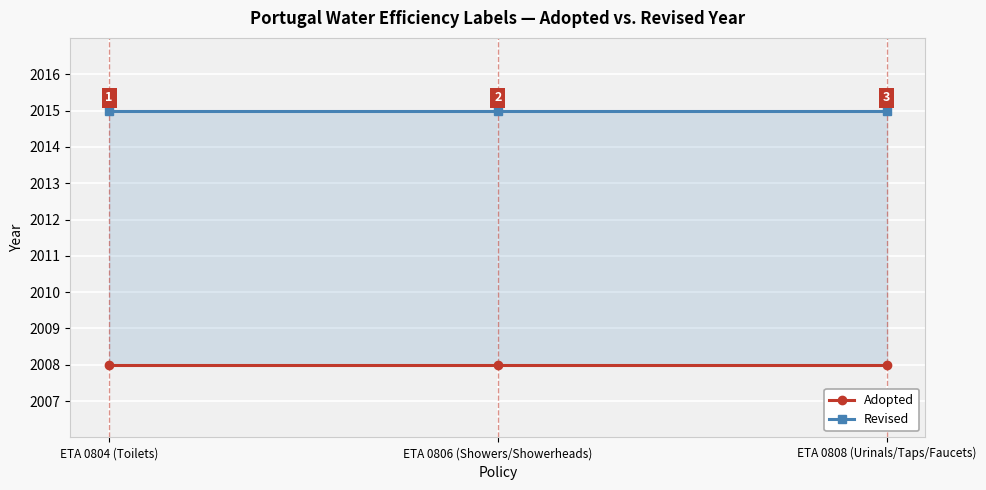

Reading left to right, transcribe all the data shown in this chart.

Adopted: ETA 0804 (Toilets)=2008	ETA 0806 (Showers/Showerheads)=2008	ETA 0808 (Urinals/Taps/Faucets)=2008
Revised: ETA 0804 (Toilets)=2015	ETA 0806 (Showers/Showerheads)=2015	ETA 0808 (Urinals/Taps/Faucets)=2015